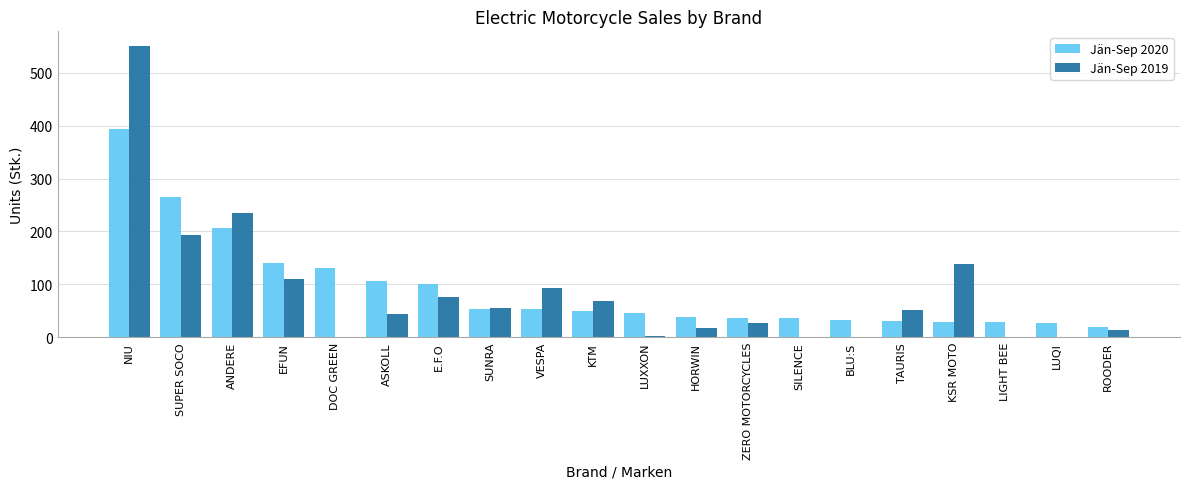

Which series has the widest spread of values?

Jän-Sep 2019